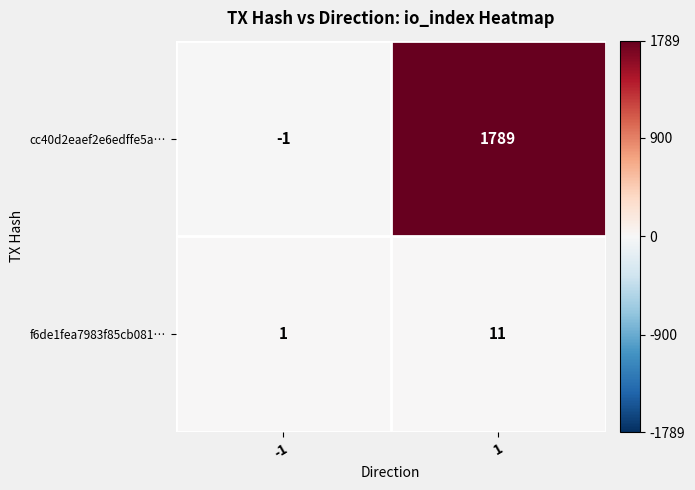

Count the number of categories in the chart.

2